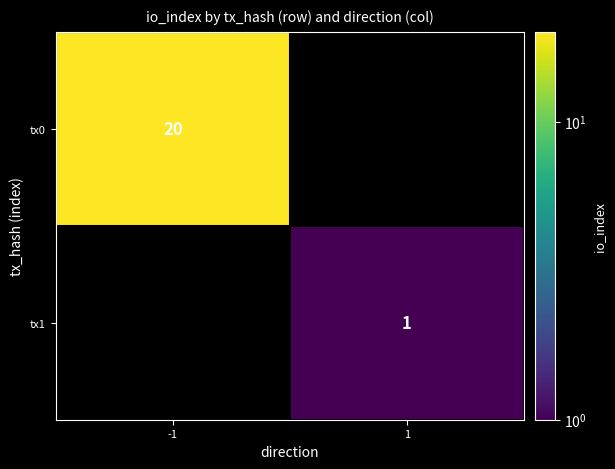

True or false: tx1 has a value of 1 at 1.

True